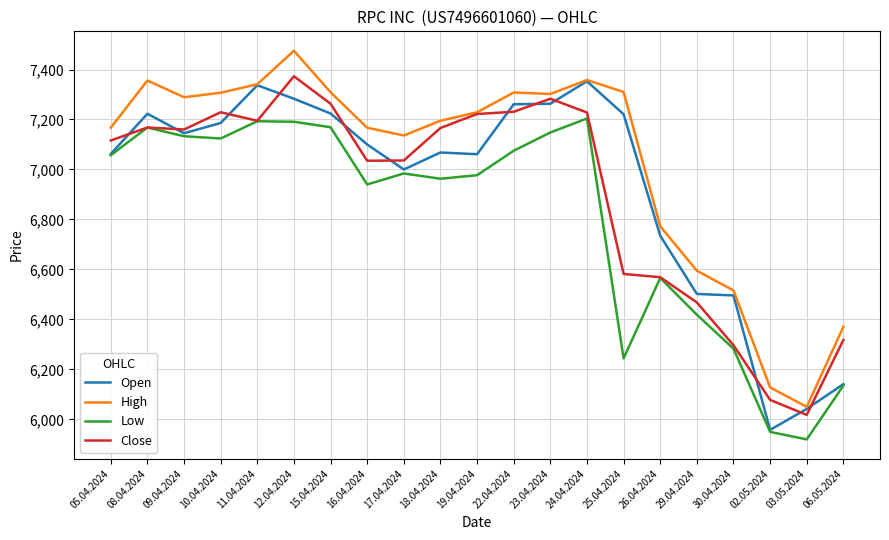

What is the difference between the highest and lowest values at 12.04.2024?

284